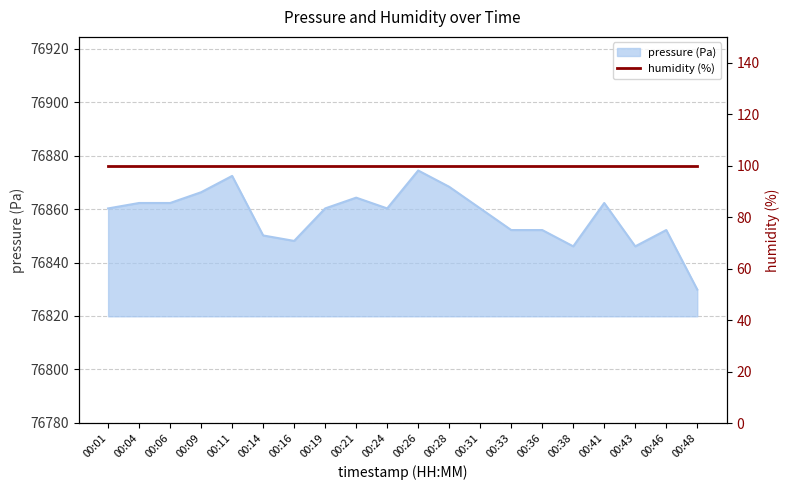

What is the sum of the values at 00:11 and 00:38?

153718.5